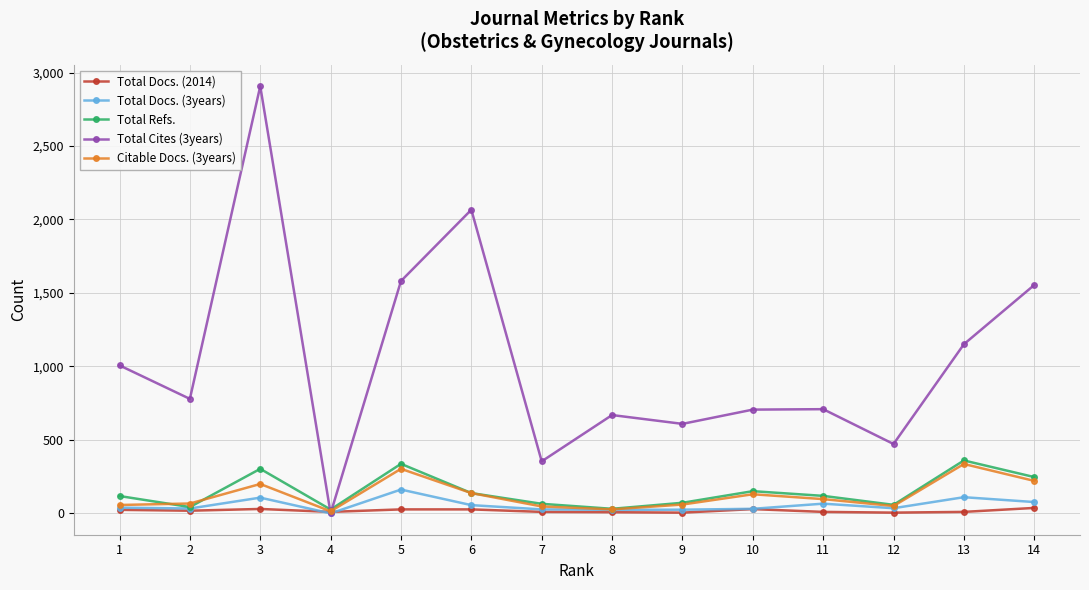

The value of Citable Docs. (3years) at 14 is 368. True or false?

False